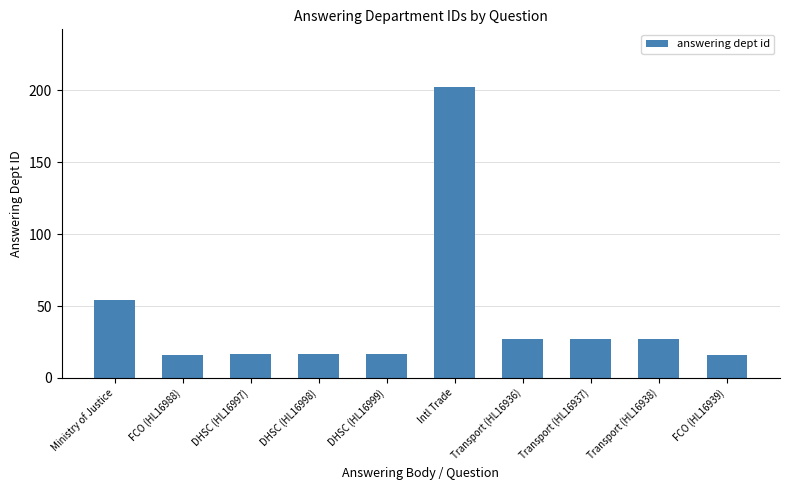

Are the bars grouped side by side (vs. stacked)?

No